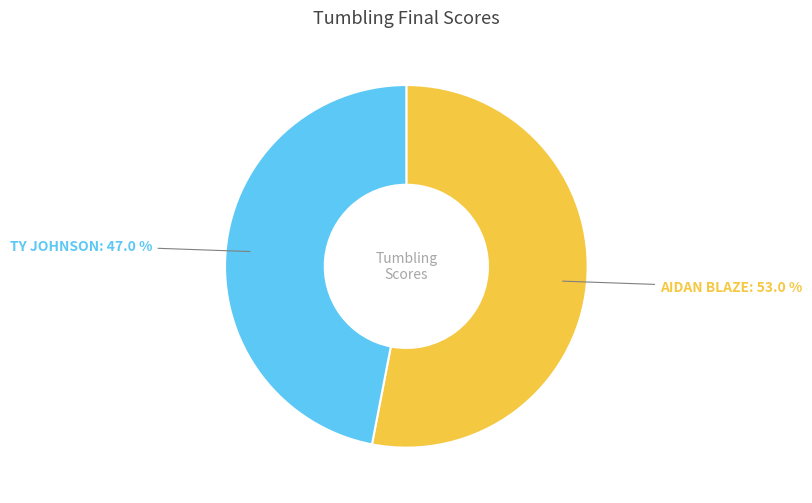

Is there a majority slice in this chart?

Yes